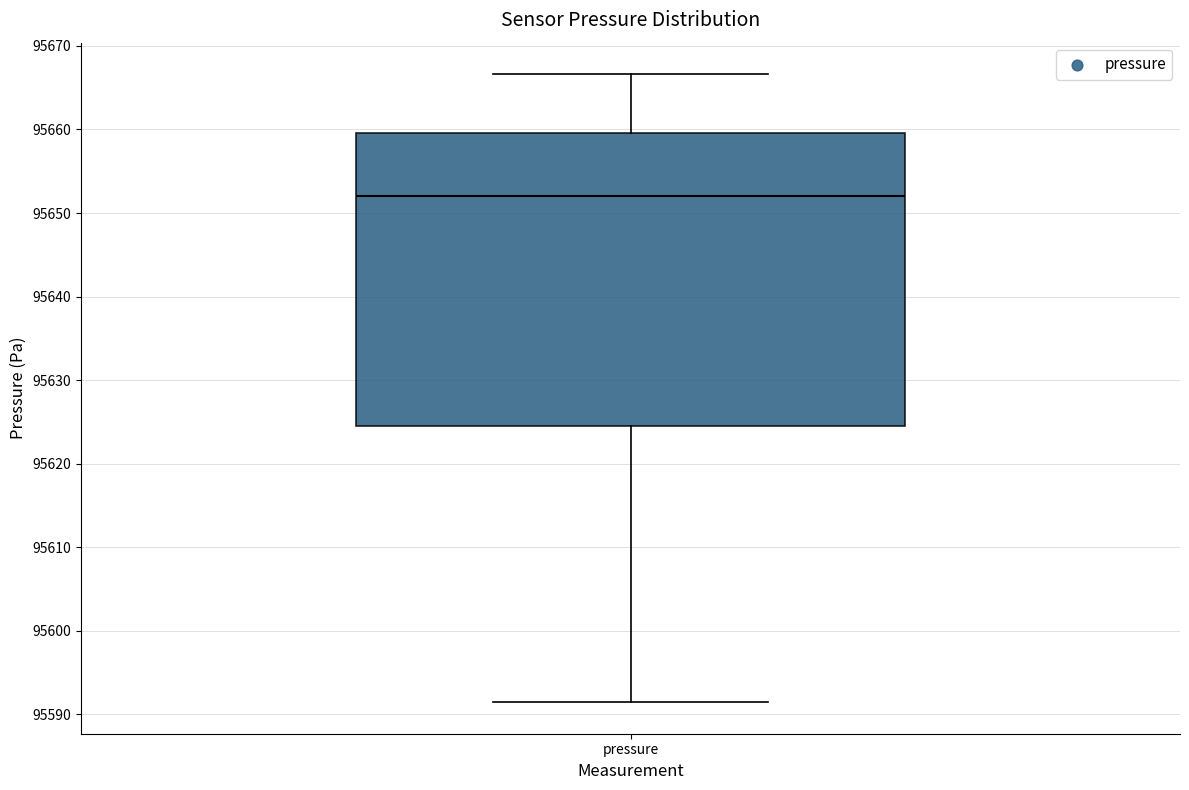

Where is the upper edge of the box for pressure on the y-axis? The values are not printed on the chart, so give them approximately, as read against the axis.

95660